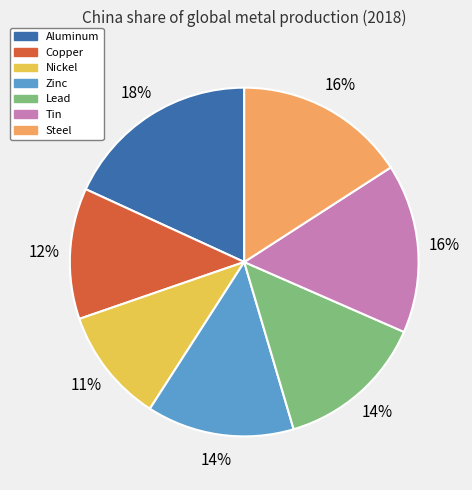

Which category has the biggest portion of the pie?

Aluminum